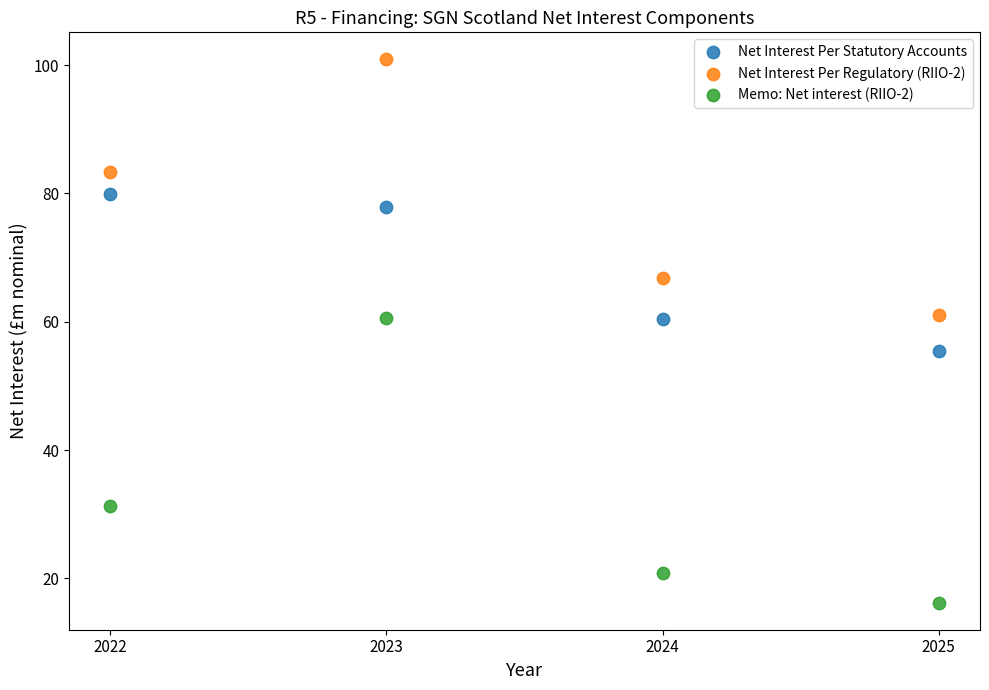

Which series reaches the minimum Y coordinate?

Memo: Net interest (RIIO-2)